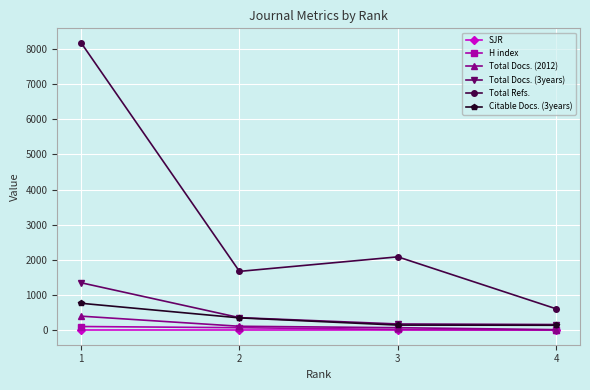

What is the highest value of the Citable Docs. (3years) series?

769